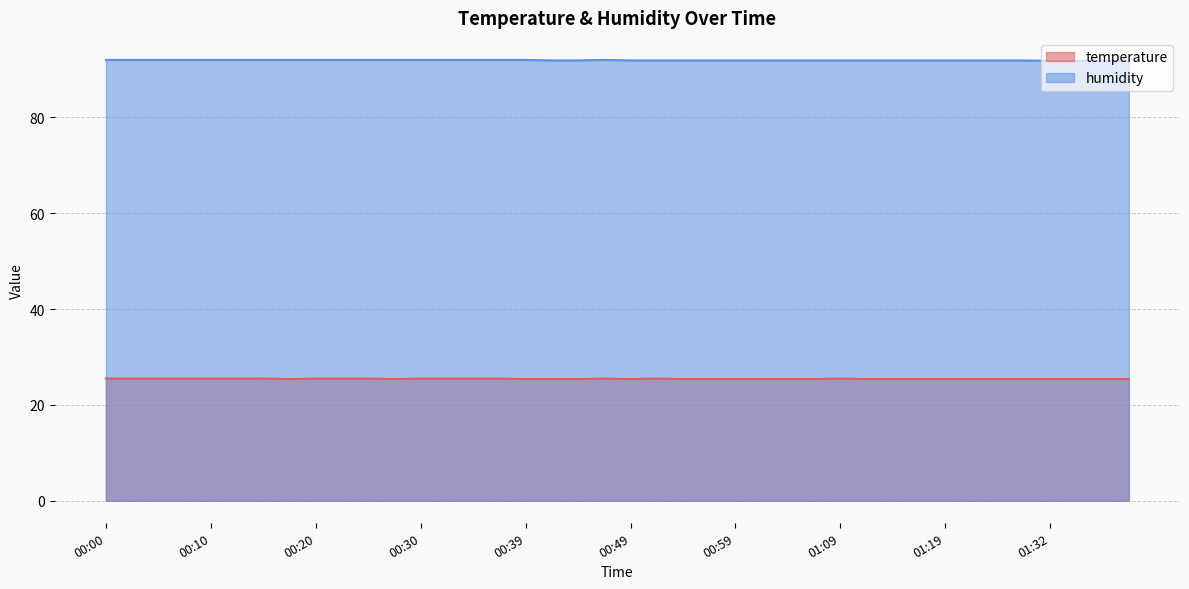

At which category does temperature reach its first local peak?

00:47